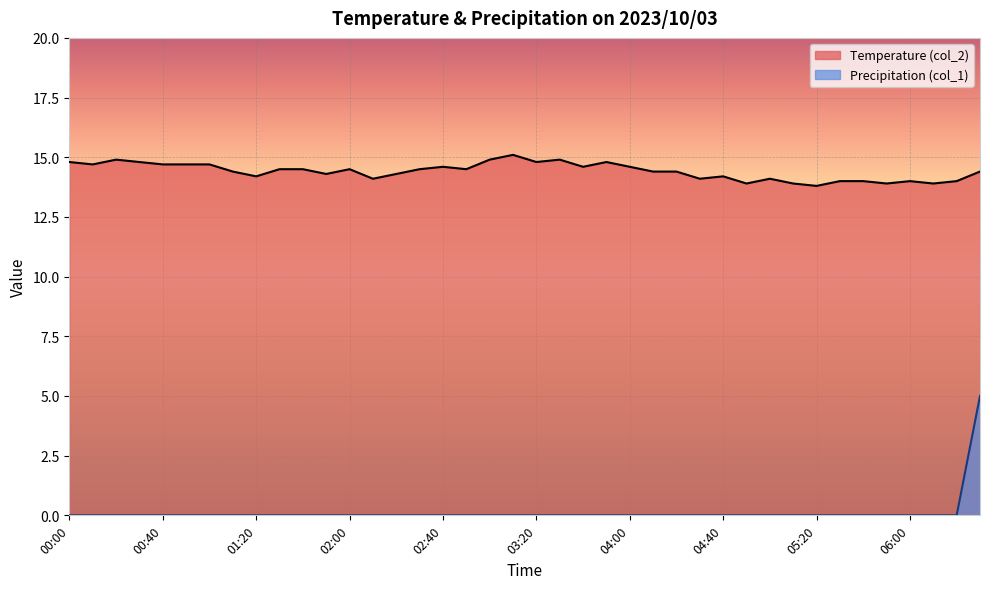

How many lines are shown in the chart?

2